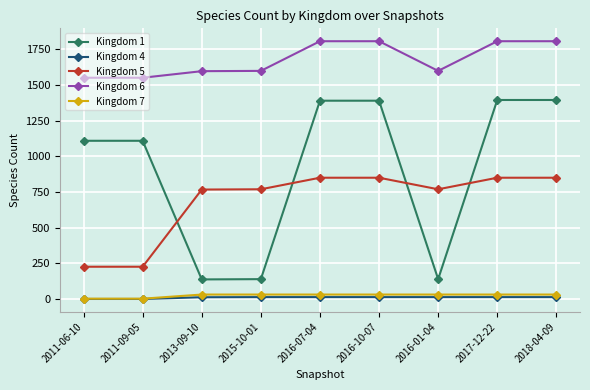

What is the difference between the maximum and minimum values in the Kingdom 6 series?

256